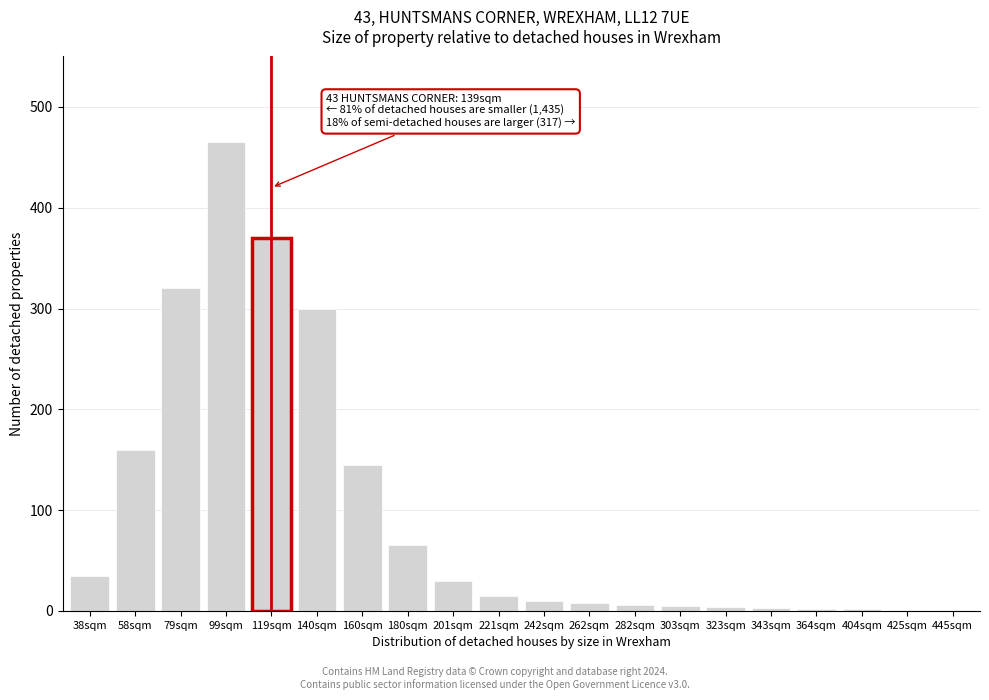

What is the sum of all values?

1947